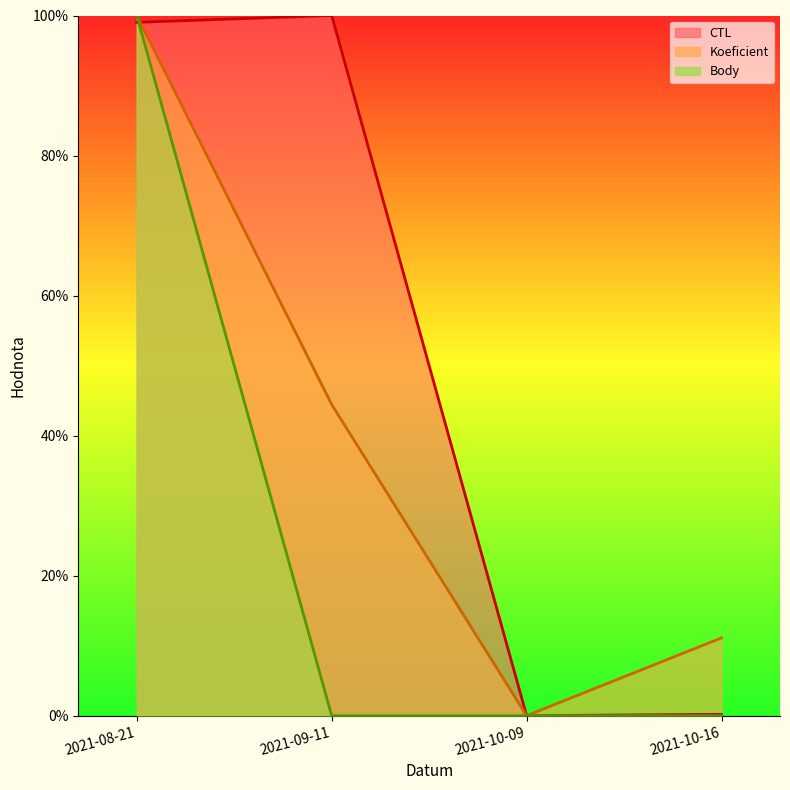

What is the total value across all series at 2021-10-16?

0.1